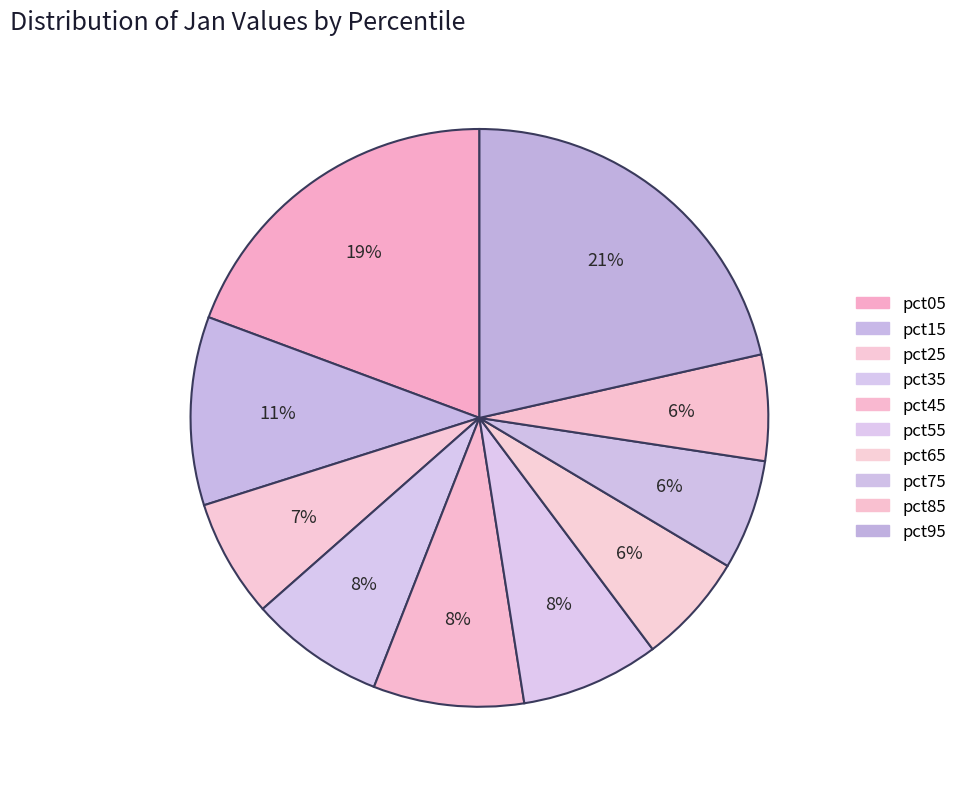

Count the number of slices in the pie.

10